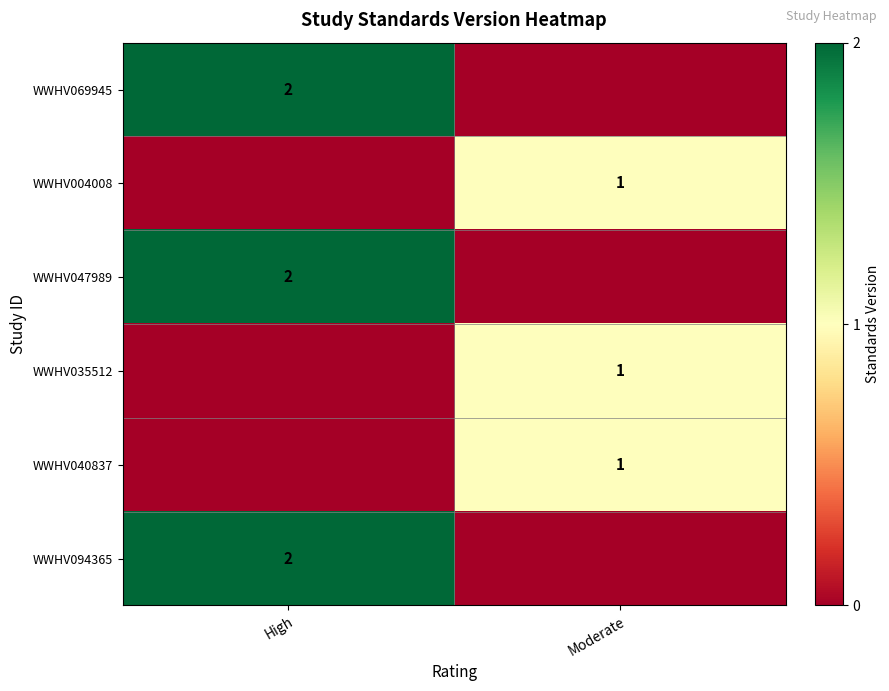

Is the value of WWHV004008 at Moderate greater than the value of WWHV069945 at High?

No